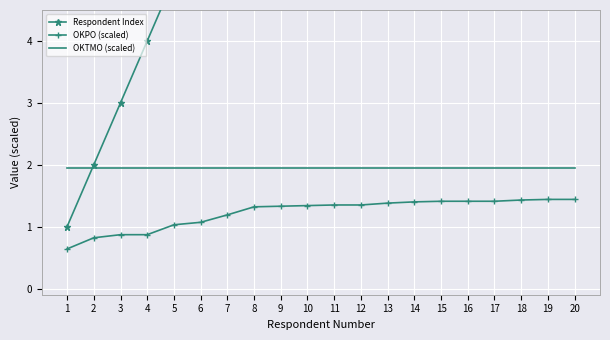

Where is OKTMO (scaled) nearest to the value 1?

1